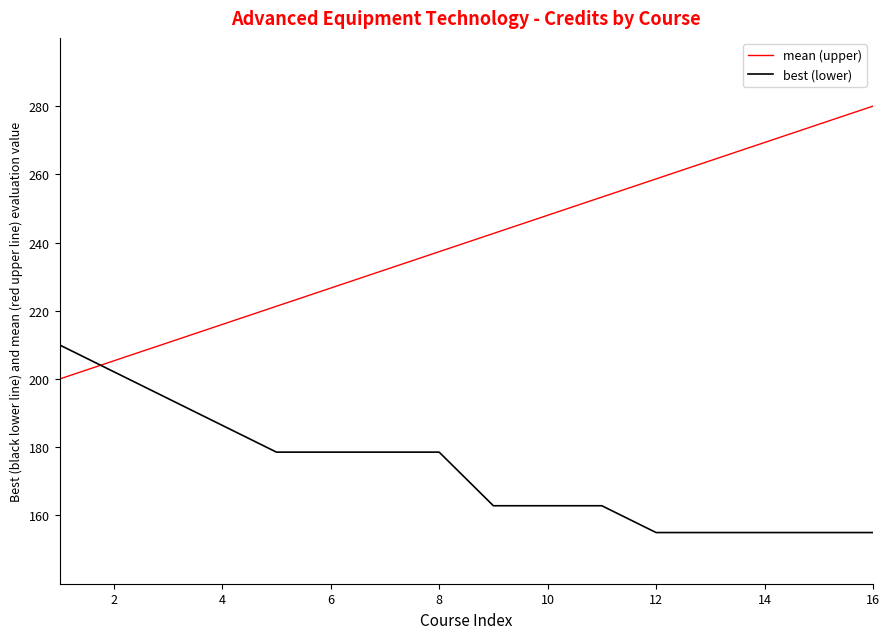

Which series has the largest total across all categories?

mean (upper)